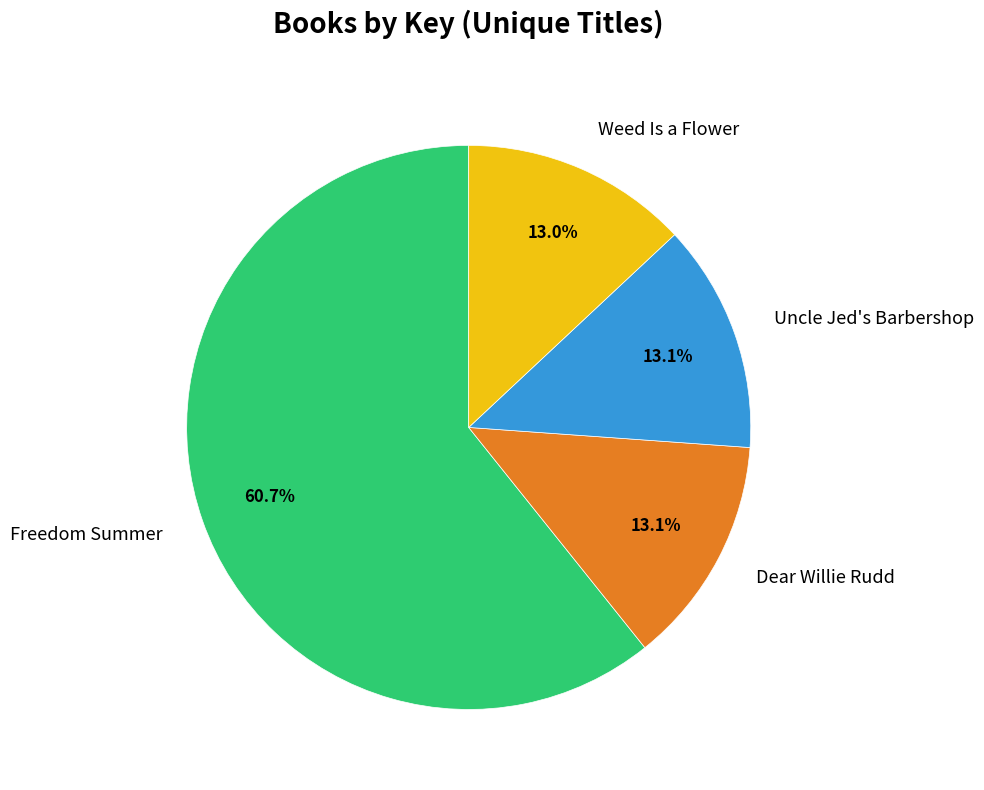

Count the number of slices in the pie.

4